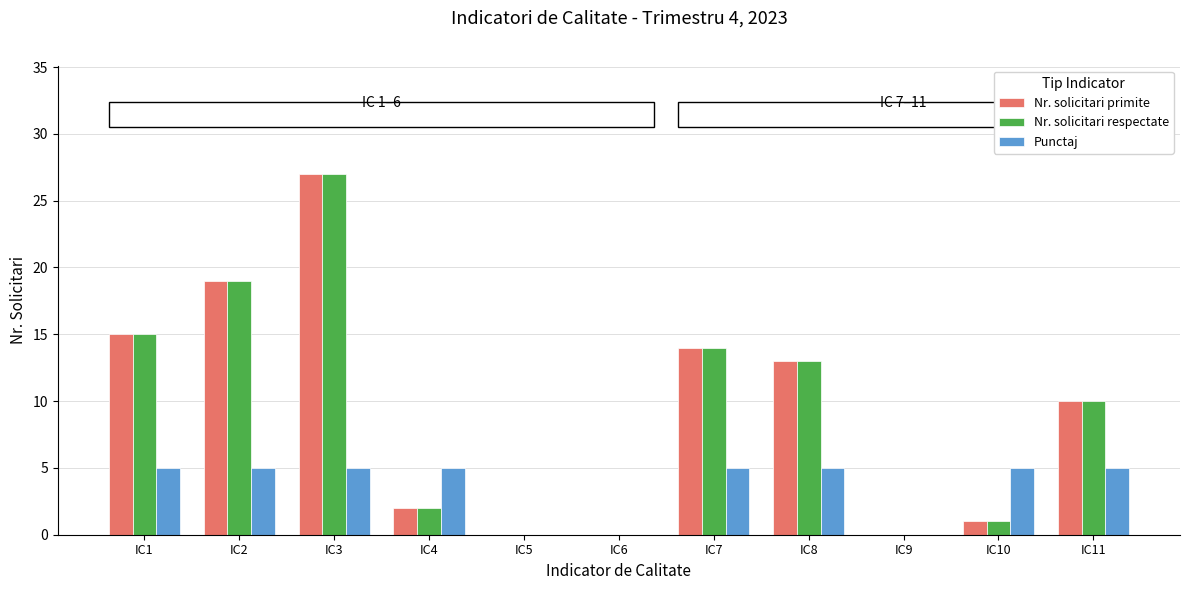

Reading left to right, list all the values displayed in this chart.

Nr. solicitari primite: IC1=15	IC2=19	IC3=27	IC4=2	IC5=0	IC6=0	IC7=14	IC8=13	IC9=0	IC10=1	IC11=10
Nr. solicitari respectate: IC1=15	IC2=19	IC3=27	IC4=2	IC5=0	IC6=0	IC7=14	IC8=13	IC9=0	IC10=1	IC11=10
Punctaj: IC1=5	IC2=5	IC3=5	IC4=5	IC5=0	IC6=0	IC7=5	IC8=5	IC9=0	IC10=5	IC11=5